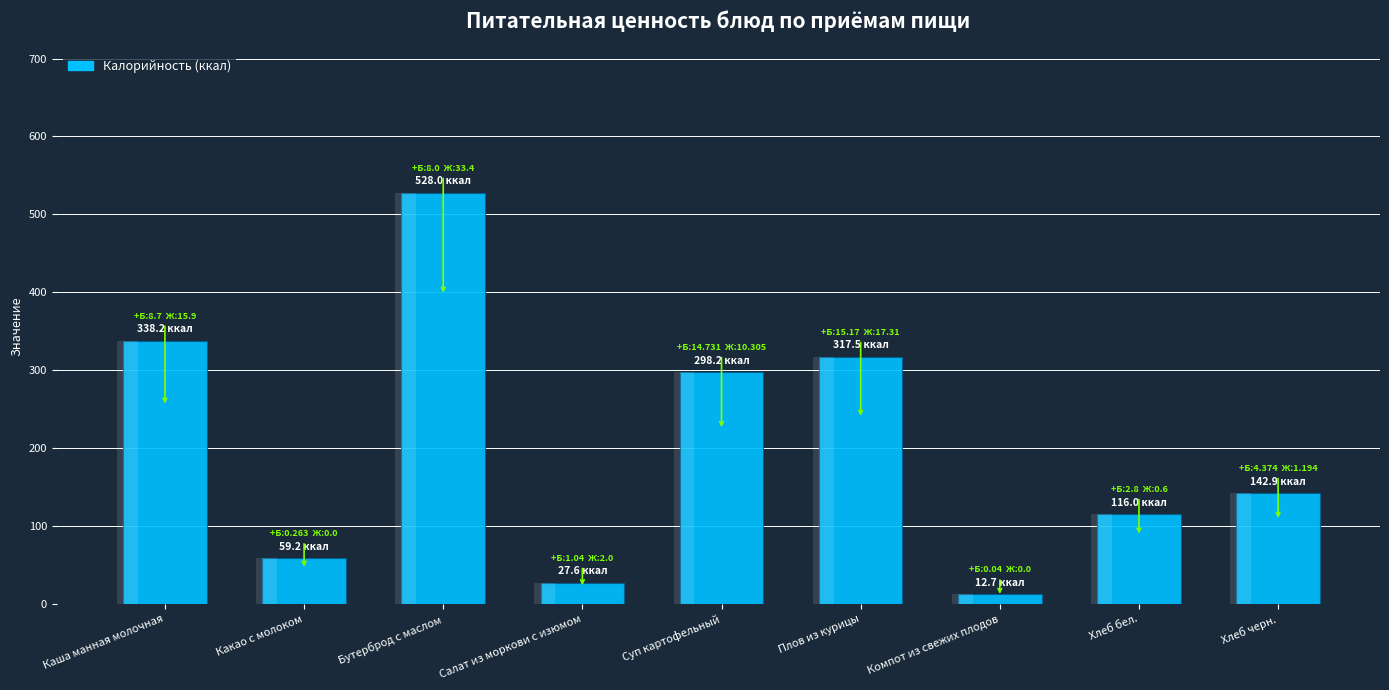

Which label corresponds to the smallest value in the chart?

Компот из свежих плодов